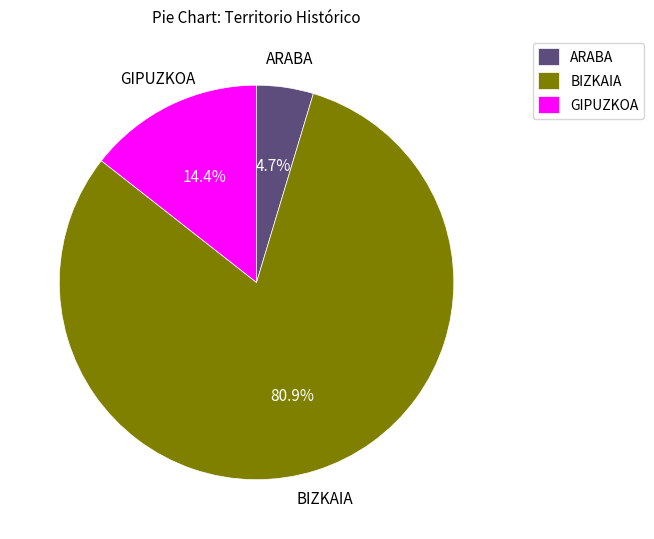

What is the ratio of the value at ARABA to the value at BIZKAIA?

0.1